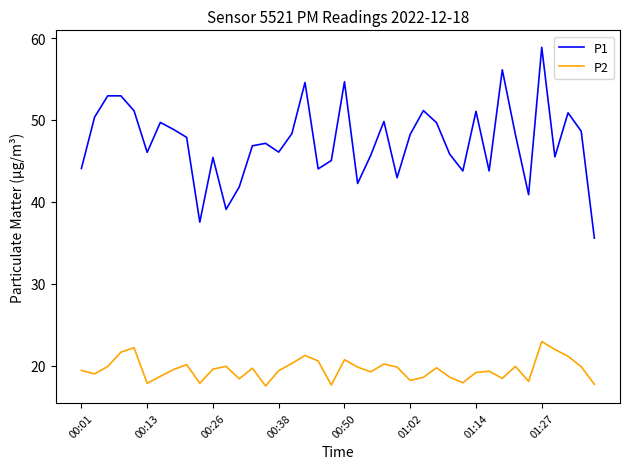

Rank the series by their maximum value, from lowest to highest.

P2, P1